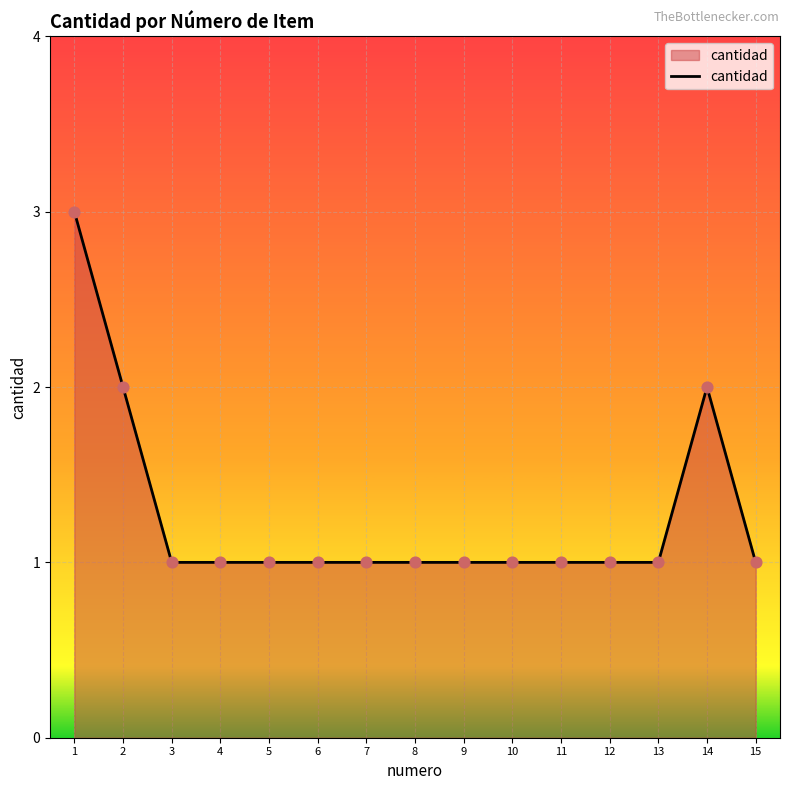

Which has a higher value, 2 or 9?

2